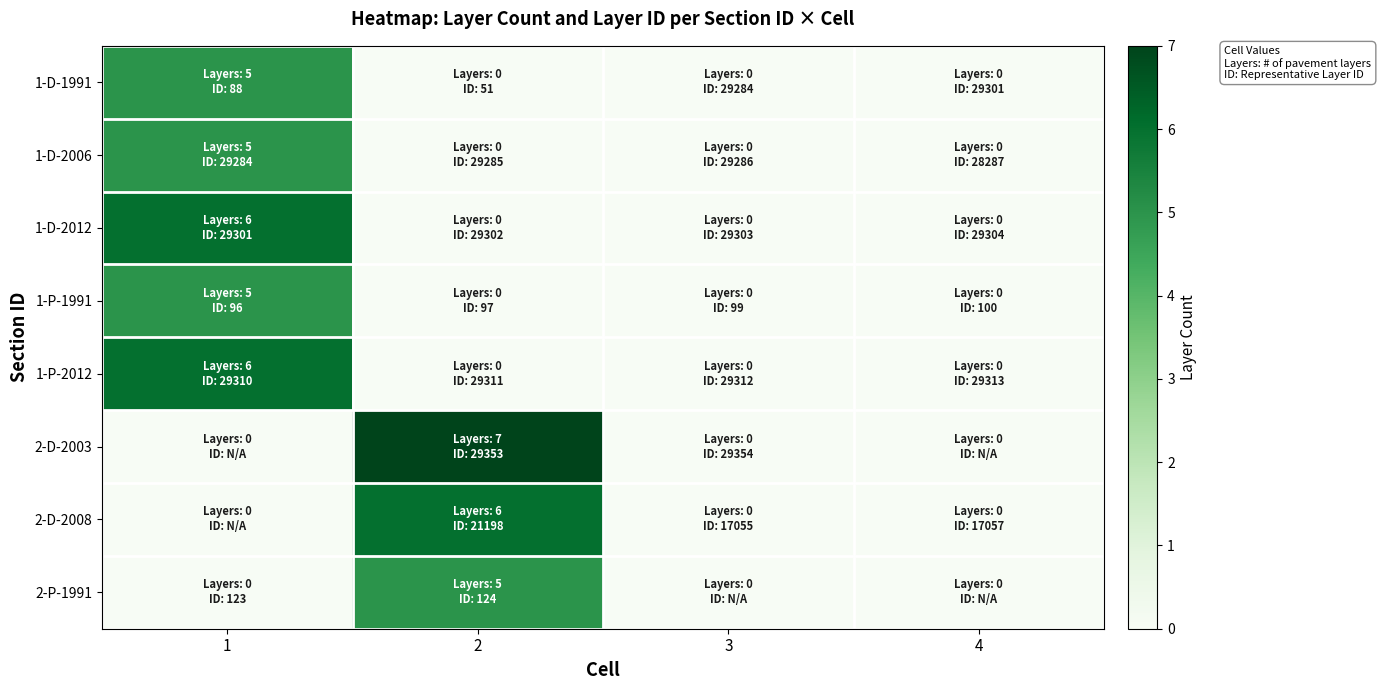

Rank the series at 2 from highest to lowest value.

2-D-2003, 2-D-2008, 2-P-1991, 1-D-1991, 1-D-2006, 1-D-2012, 1-P-1991, 1-P-2012